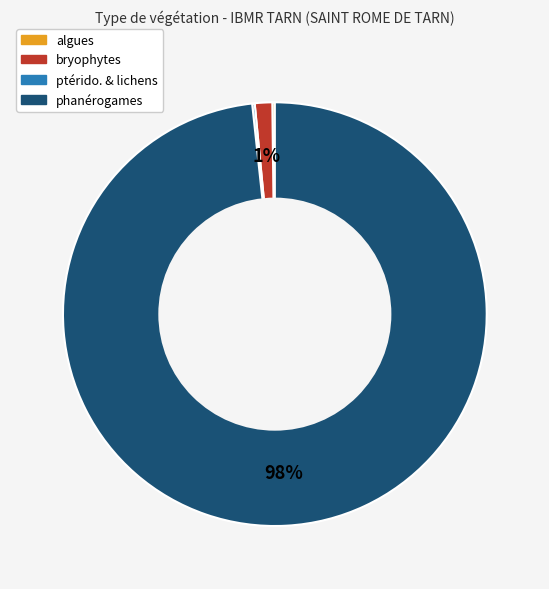

Which slice is the largest?

phanérogames